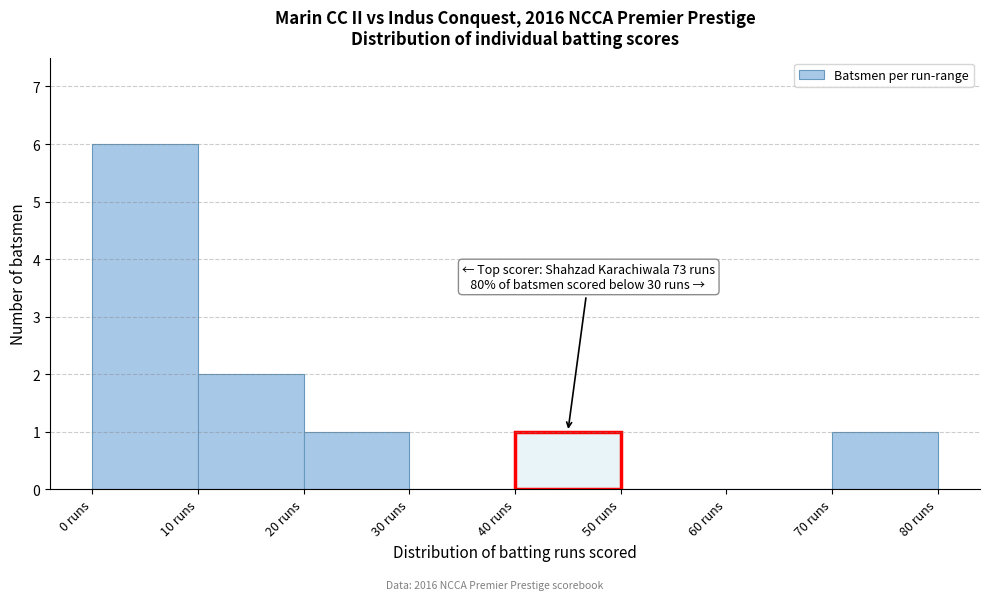

Which range on the x-axis has the tallest bar?

0 to 10